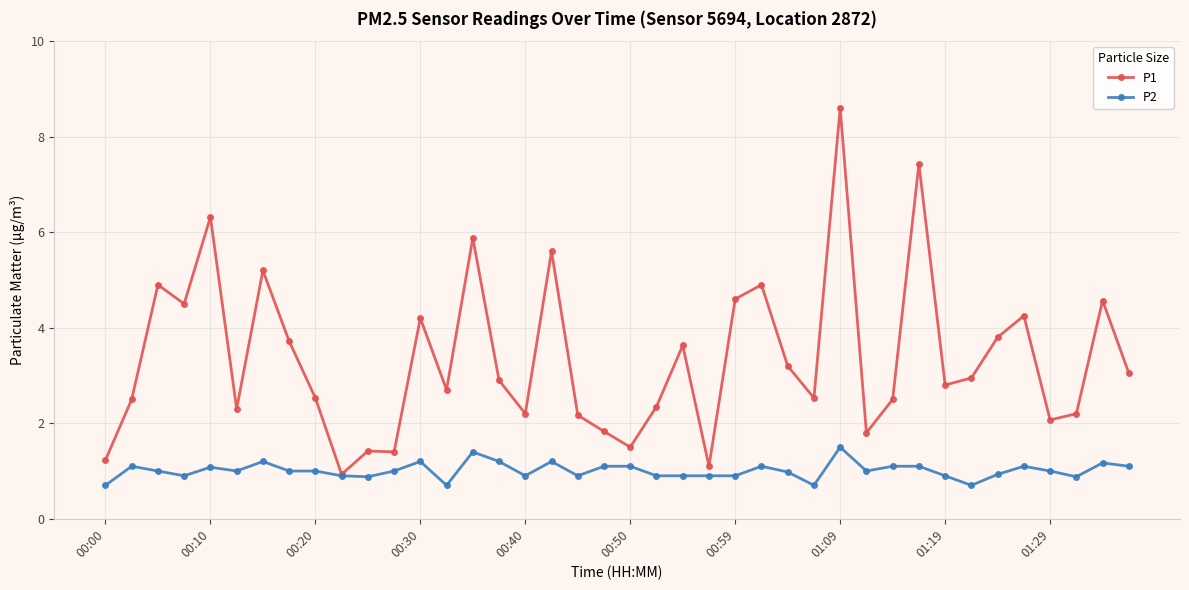

True or false: P1 has more than 0 points higher than both neighbors.

True